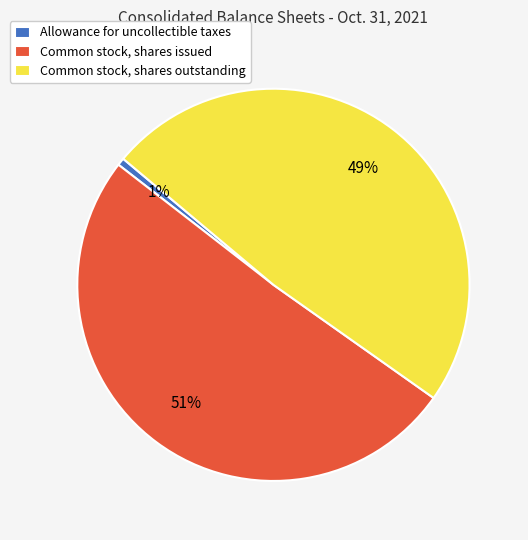

Is Allowance for uncollectible taxes the majority of the pie?

No